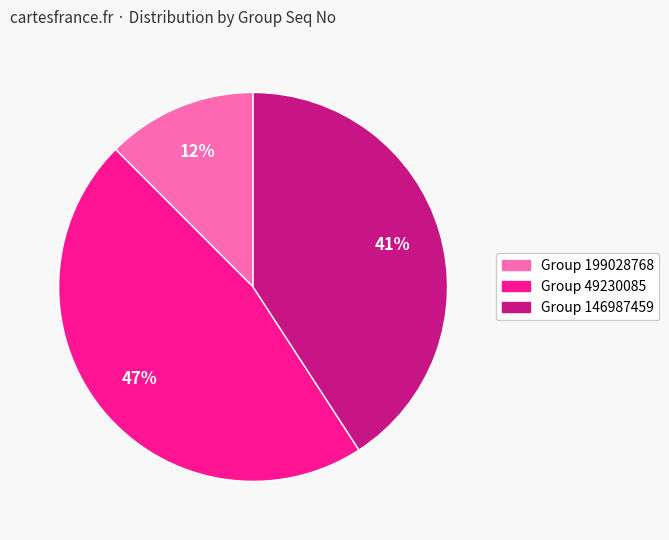

Count the number of slices in the pie.

3